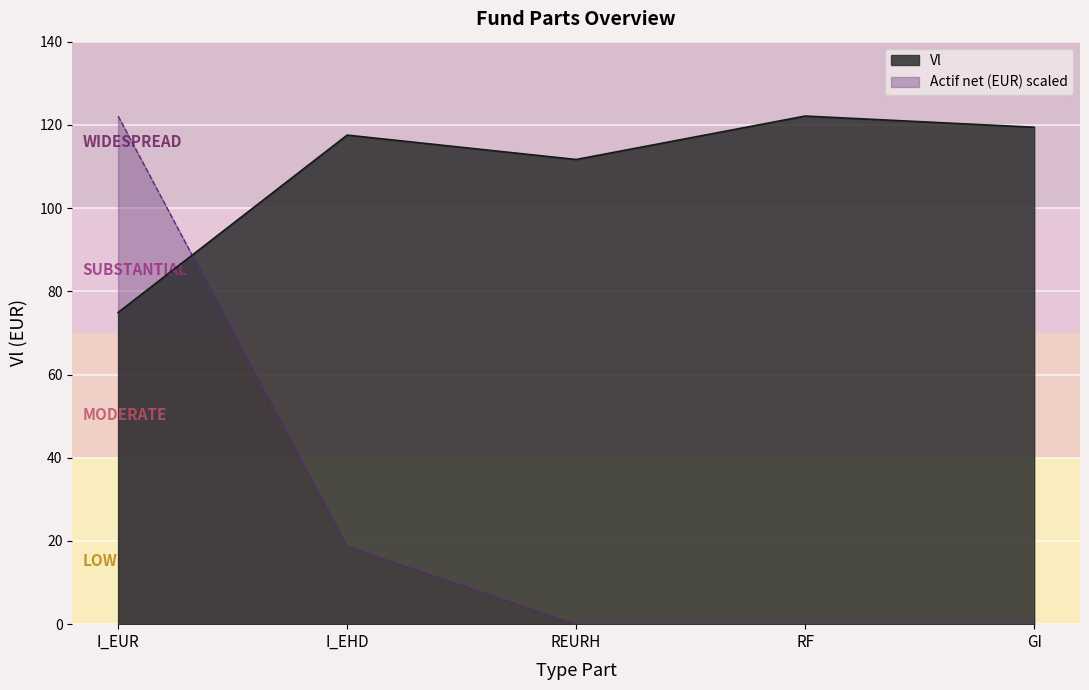

What is the maximum value shown in the chart?

122.1